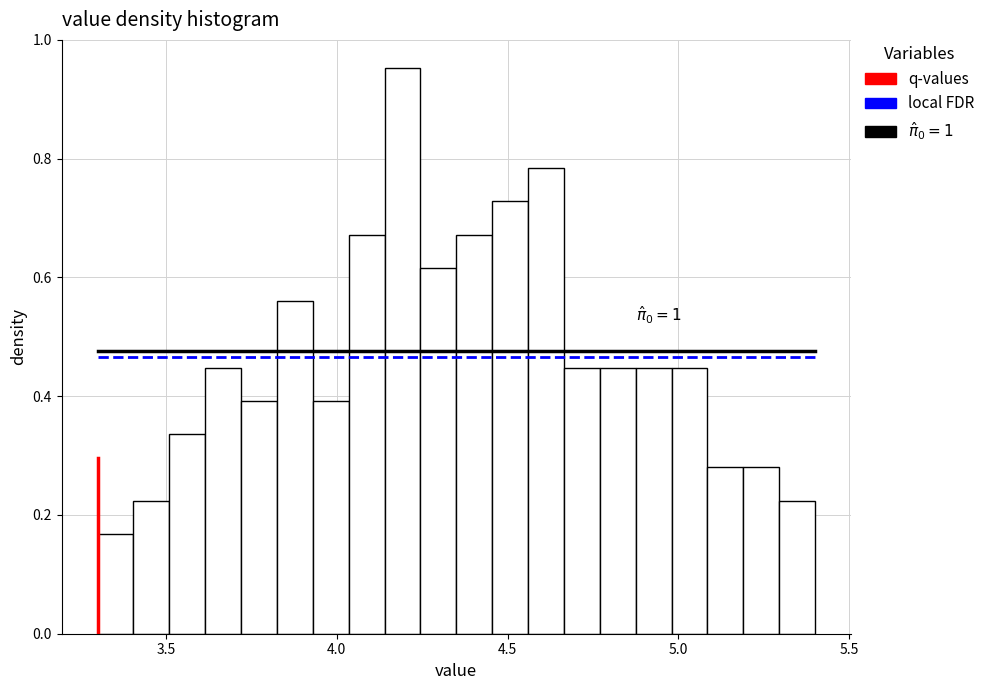

Read against the x-axis, roughly where is the centre of the tallest bar?

4.20